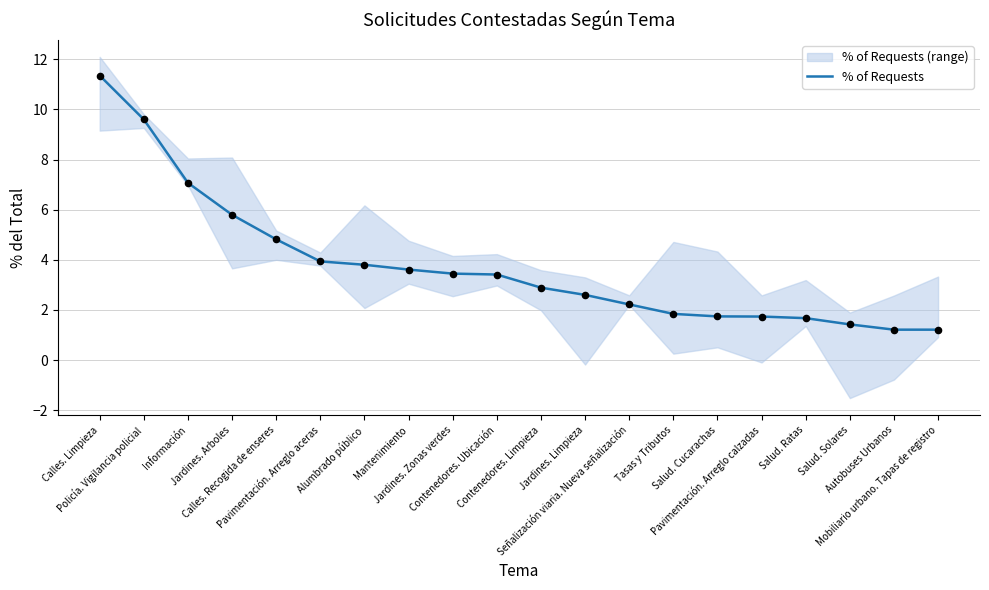

Which has a higher value, Información or Policía. Vigilancia policial?

Policía. Vigilancia policial